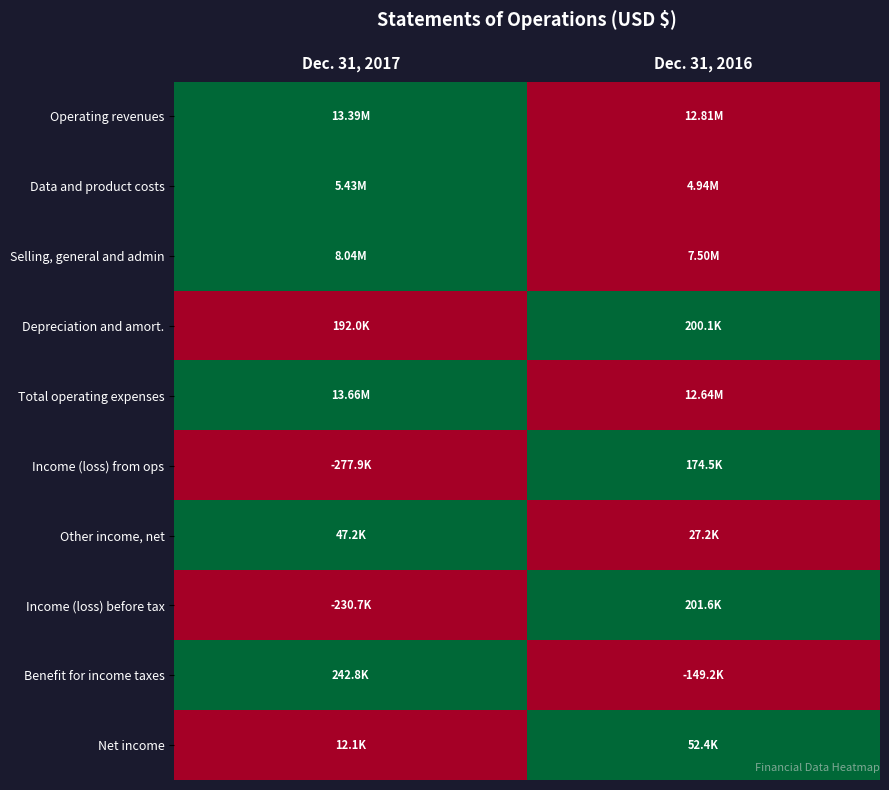

Reading left to right, what are all the values shown in this chart?

Operating revenues: Dec. 31, 2017=1	Dec. 31, 2016=0
Data and product costs: Dec. 31, 2017=1	Dec. 31, 2016=0
Selling, general and admin: Dec. 31, 2017=1	Dec. 31, 2016=0
Depreciation and amort.: Dec. 31, 2017=0	Dec. 31, 2016=1
Total operating expenses: Dec. 31, 2017=1	Dec. 31, 2016=0
Income (loss) from ops: Dec. 31, 2017=0	Dec. 31, 2016=1
Other income, net: Dec. 31, 2017=1	Dec. 31, 2016=0
Income (loss) before tax: Dec. 31, 2017=0	Dec. 31, 2016=1
Benefit for income taxes: Dec. 31, 2017=1	Dec. 31, 2016=0
Net income: Dec. 31, 2017=0	Dec. 31, 2016=1